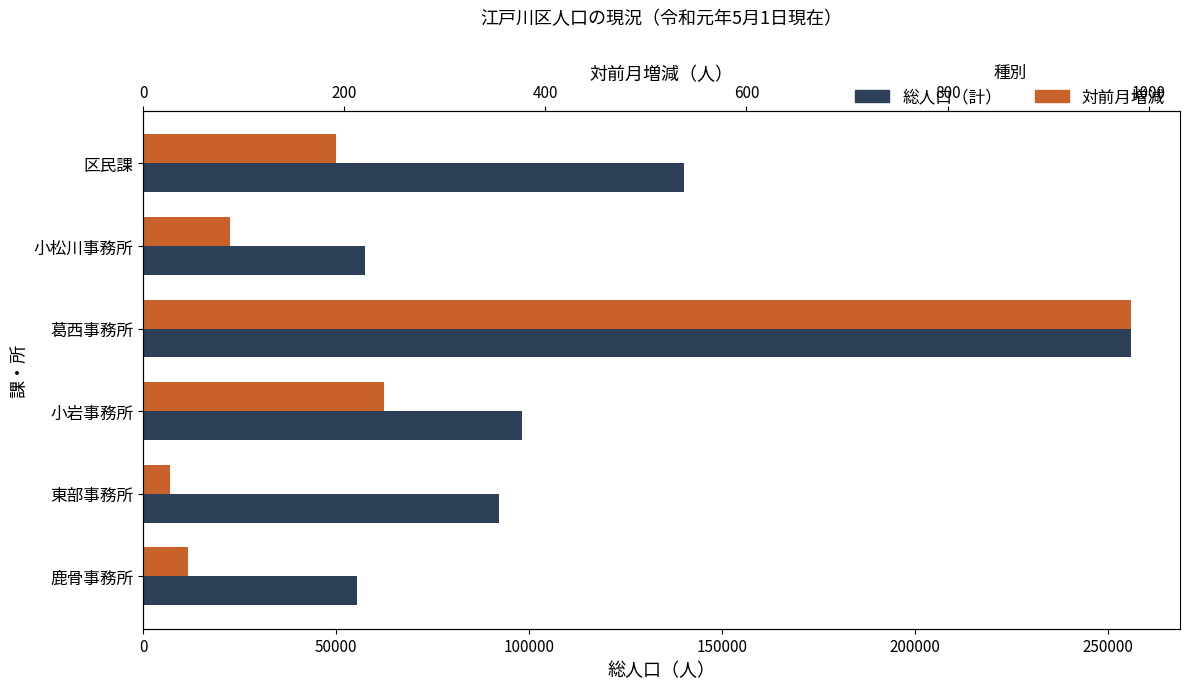

Is it true that 対前月増減 equals 138 at 小岩事務所?

False